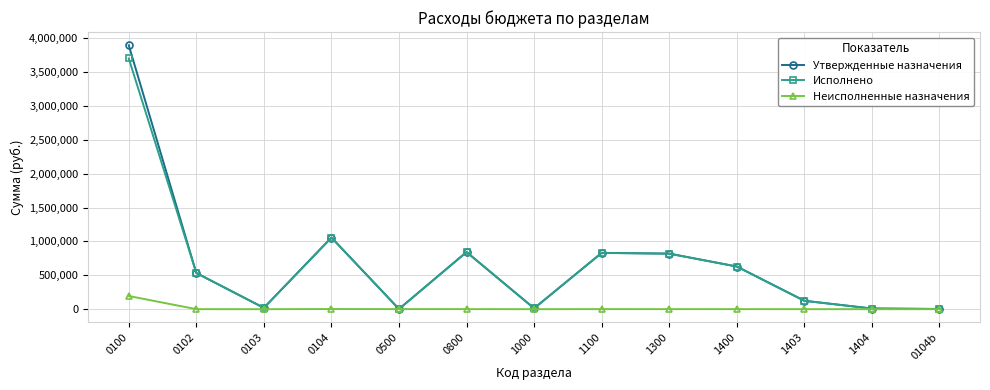

At which category does Утвержденные назначения reach its first local peak?

0104